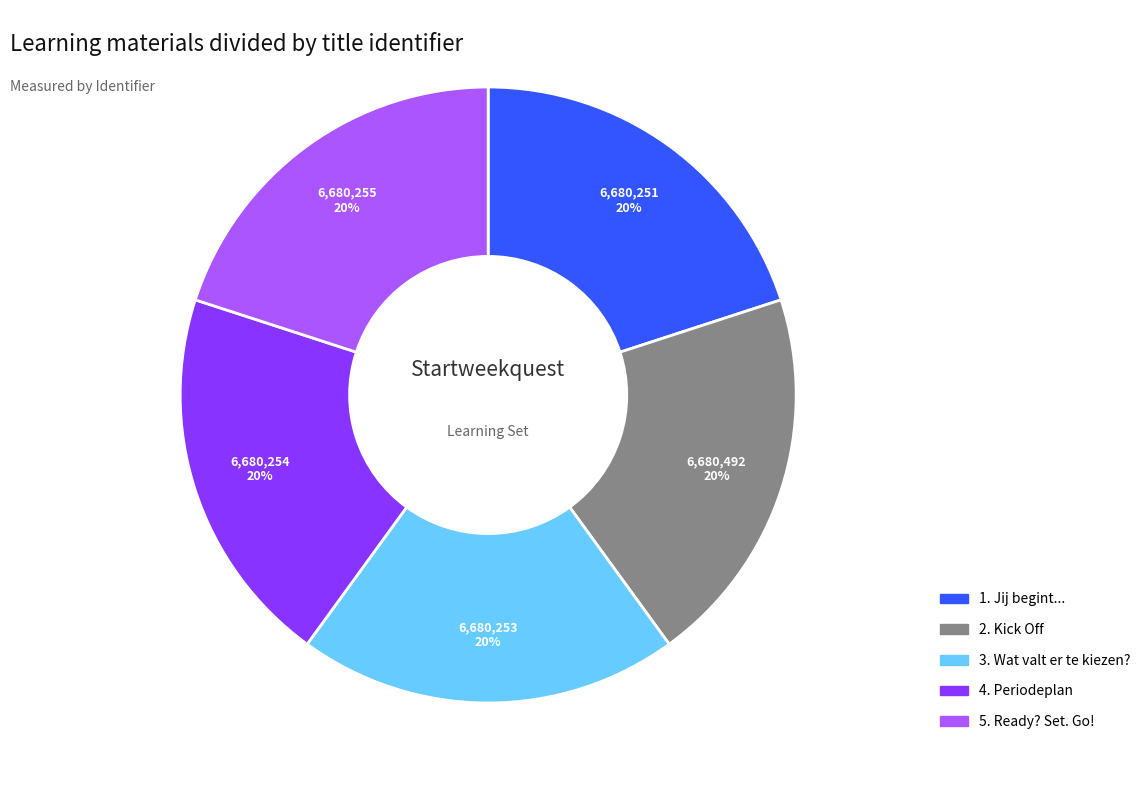

True or false: 4. Periodeplan accounts for 20% of the total.

True